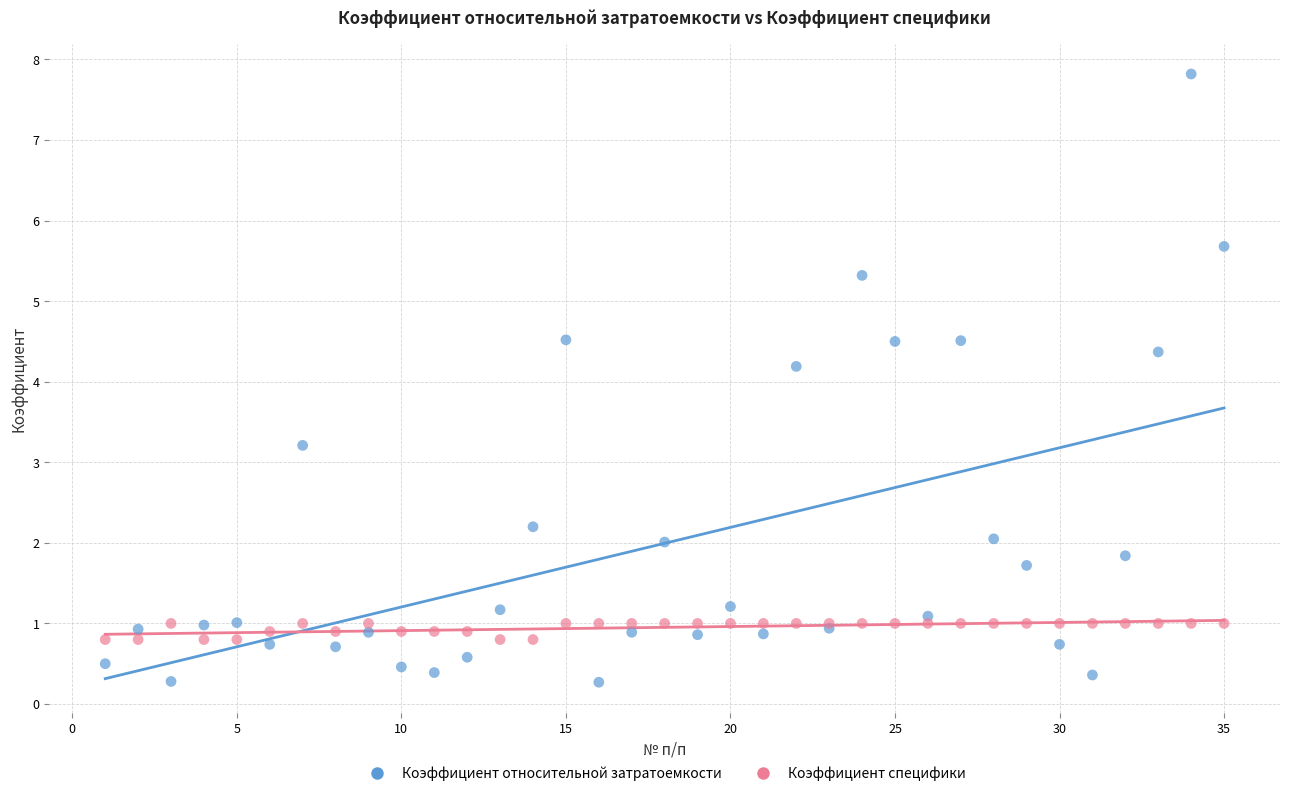

Across all series, what Y value is closest to 4?

4.2